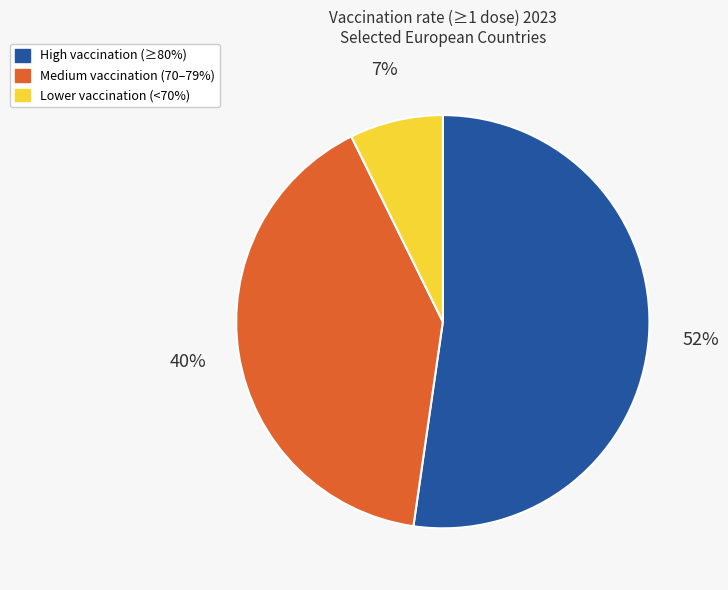

To the nearest percent, what portion does Medium vaccination (70–79%) represent?

40%